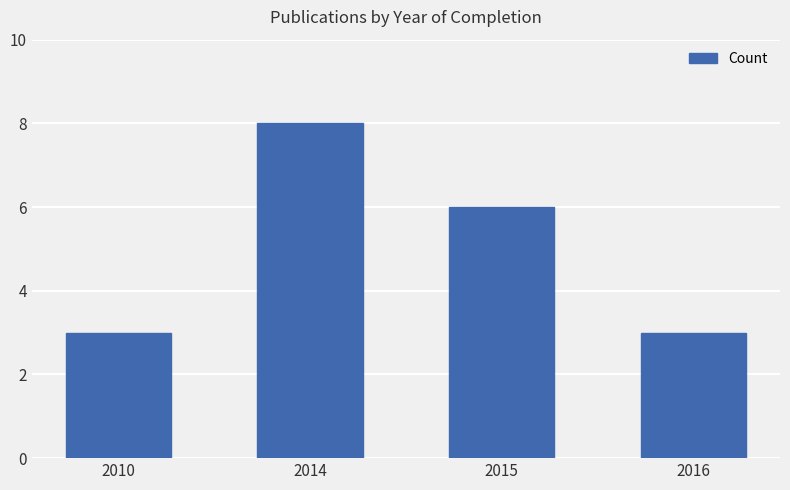

What is the sum of the values at 2014 and 2010?

11